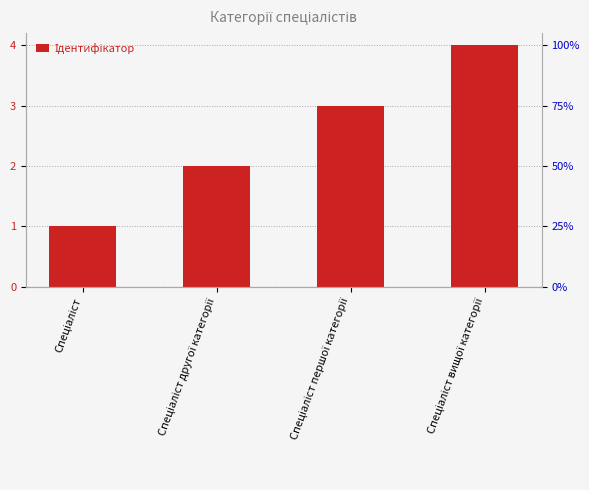

Which has a higher value, Спеціаліст вищої категорії or Спеціаліст?

Спеціаліст вищої категорії